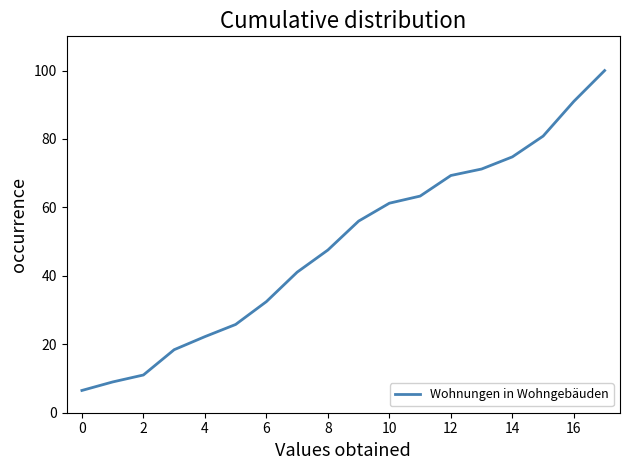

What is the difference between the maximum and minimum values?

93.5